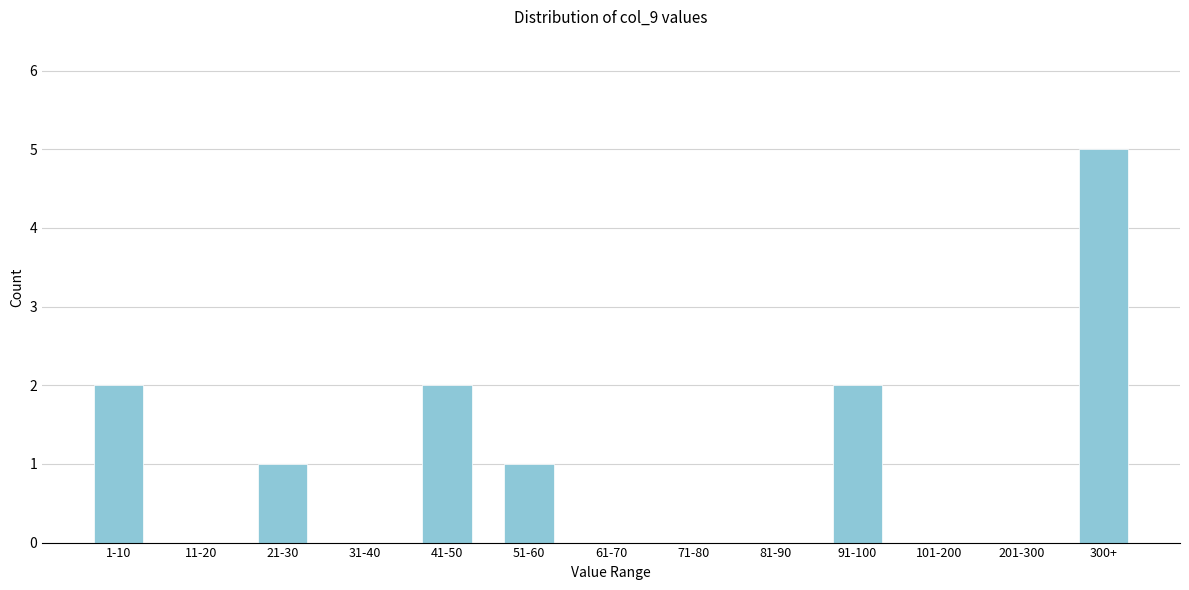

Reading right to left, extract all data points from this chart.

300+=5	201-300=0	101-200=0	91-100=2	81-90=0	71-80=0	61-70=0	51-60=1	41-50=2	31-40=0	21-30=1	11-20=0	1-10=2